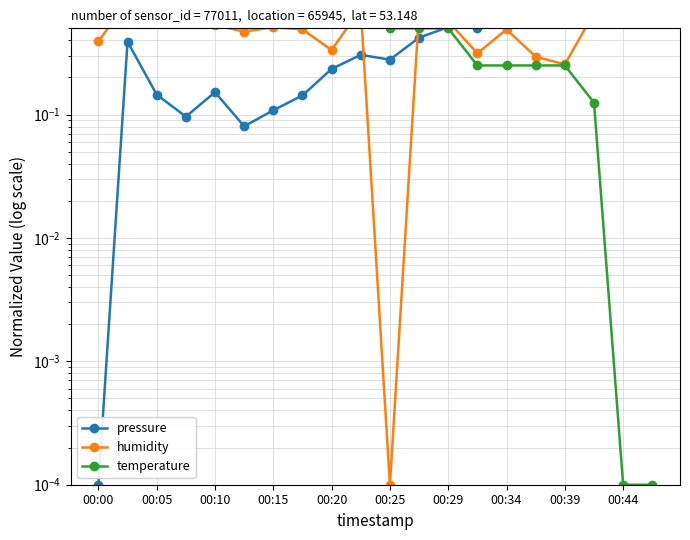

How many lines are shown in the chart?

3